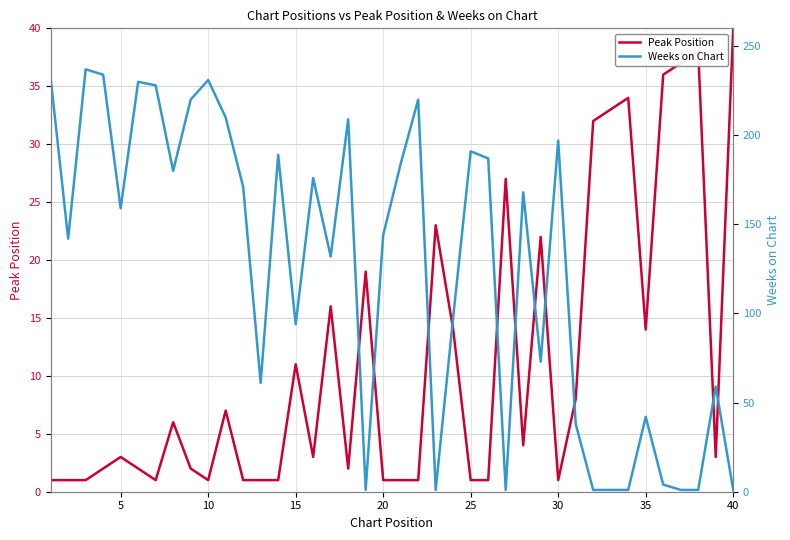

What is the average value of the Peak Position series?

11